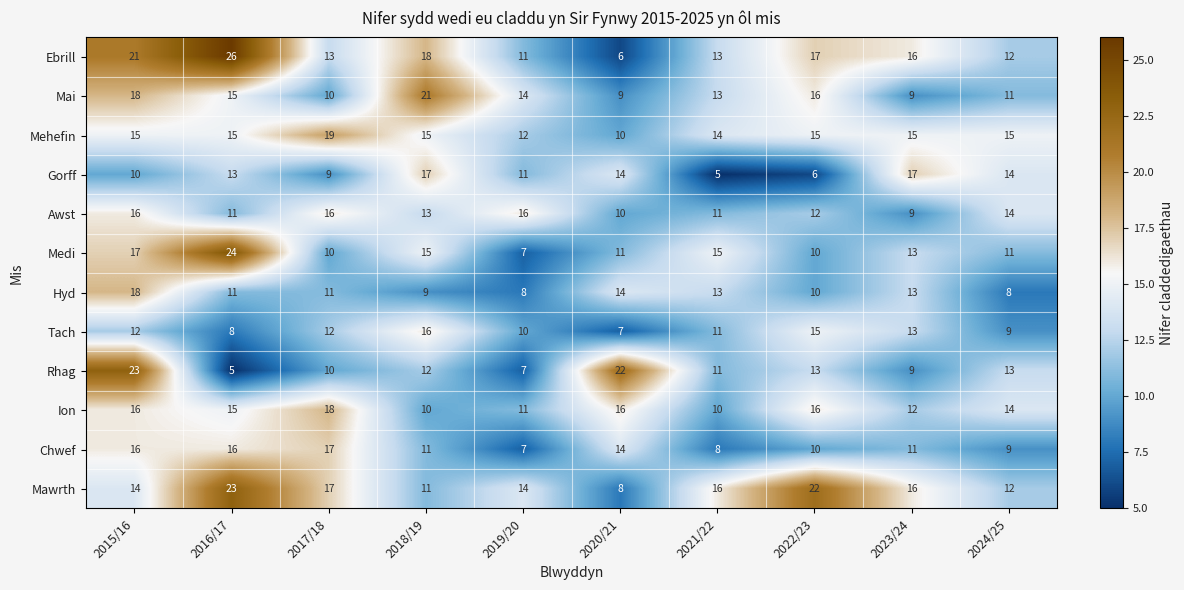

What is the minimum value shown in the chart?

5